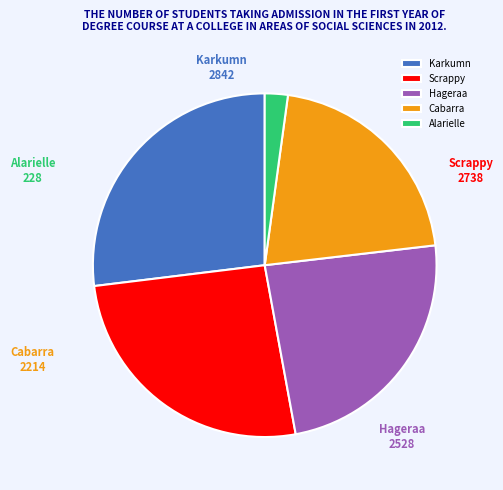

Which slice is the largest?

Karkumn